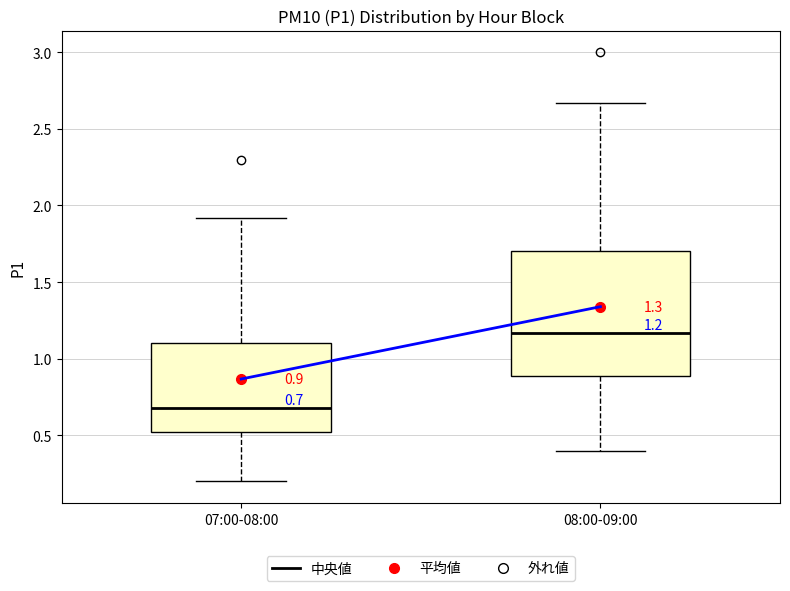

Which box's median line is the lowest?

07:00-08:00